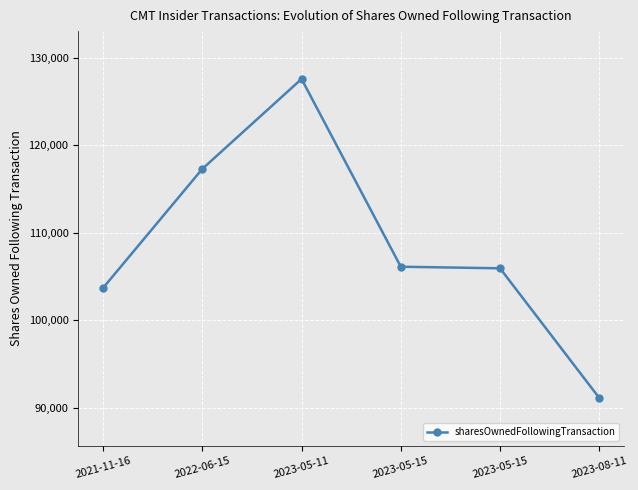

The value at 2021-11-16 is 103699. True or false?

True